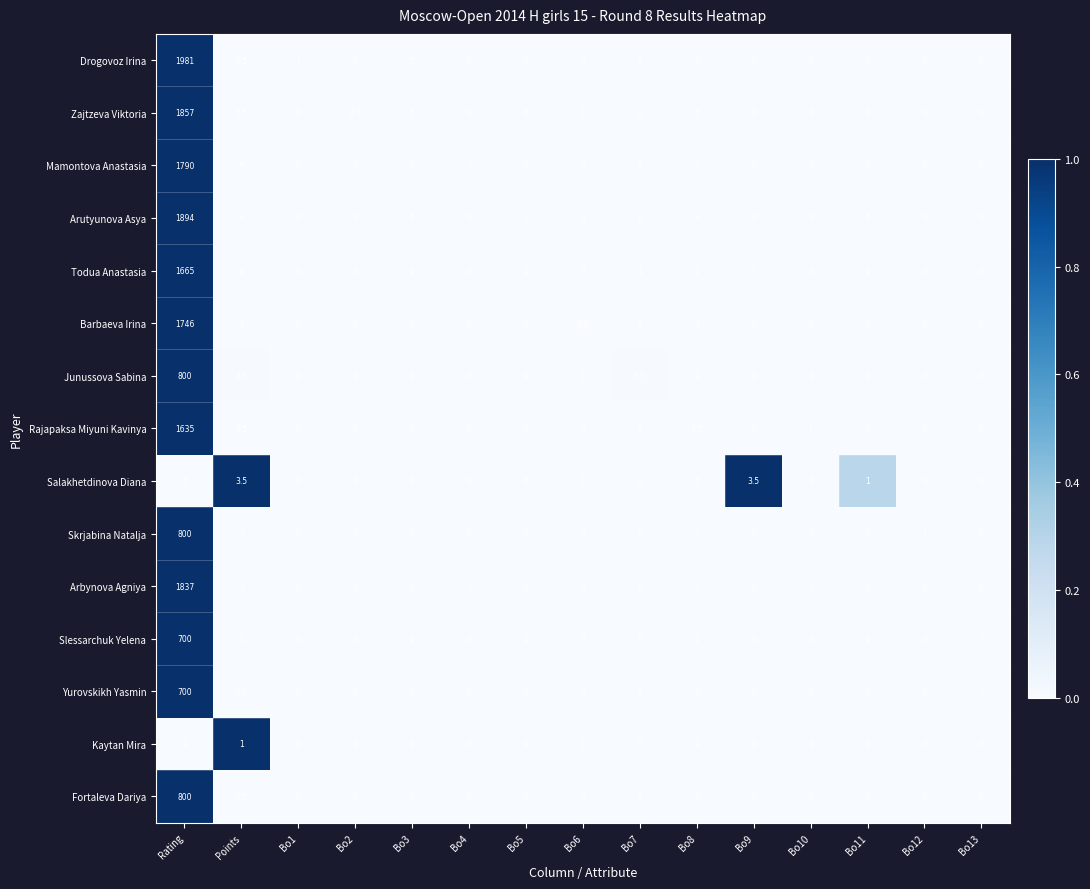

Which category has the highest value in the Todua Anastasia series?

Rating